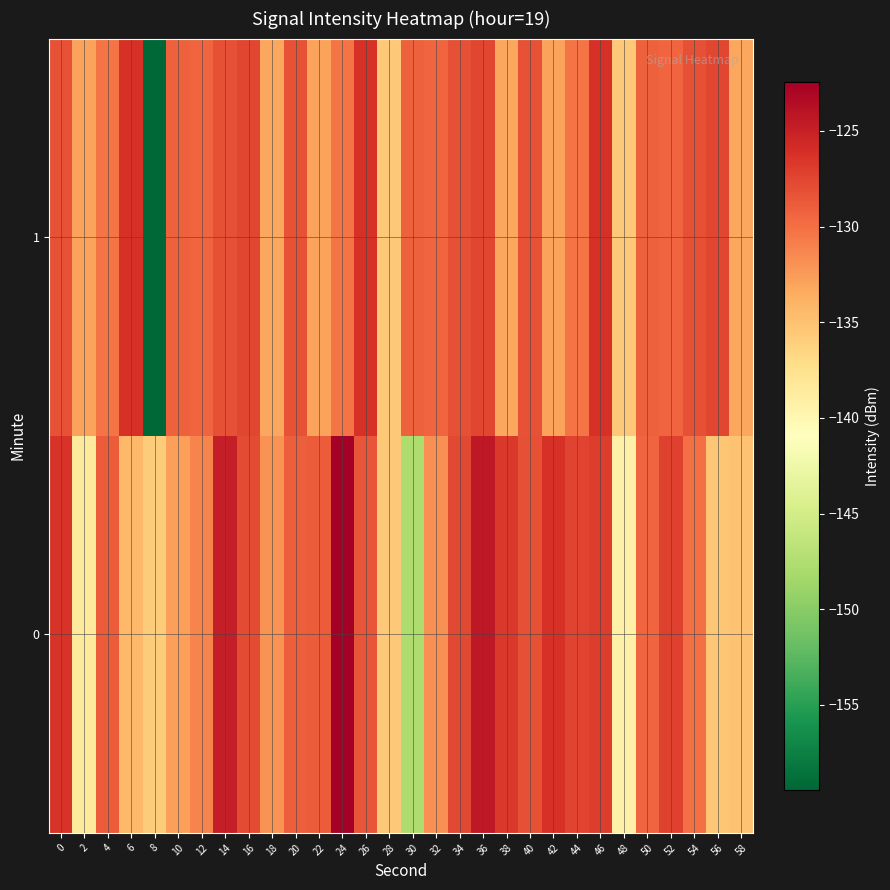

Rank the series at 4 from highest to lowest value.

0, 1